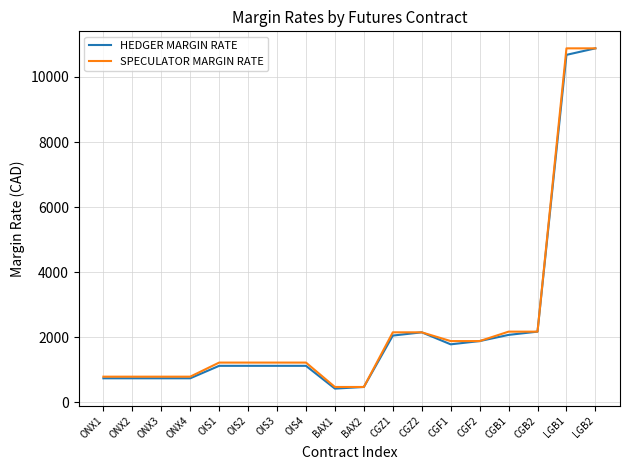

What is the sum of all SPECULATOR MARGIN RATE values?

43132